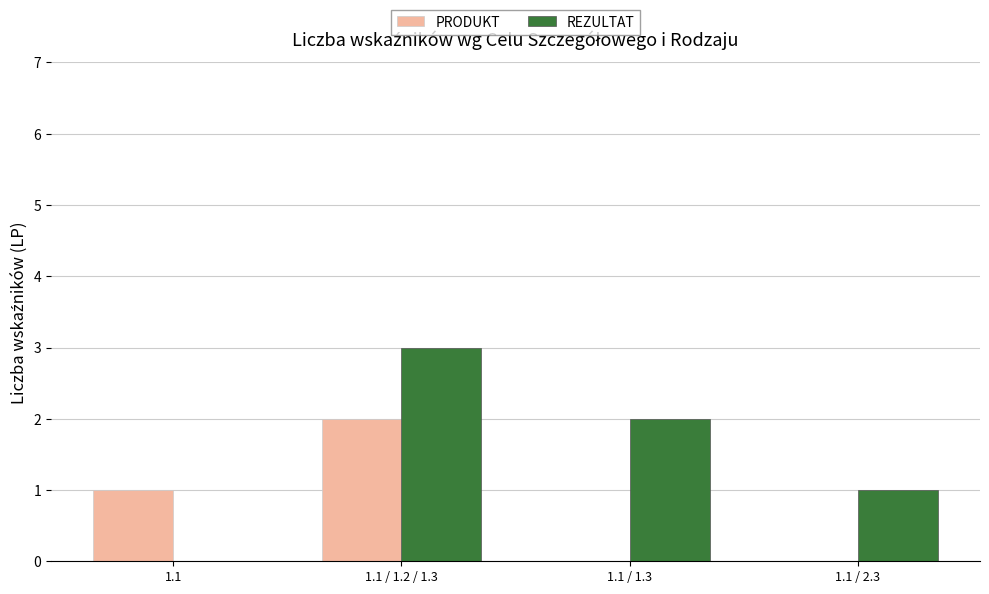

True or false: REZULTAT has a value of 2 at 1.1 / 2.3.

False